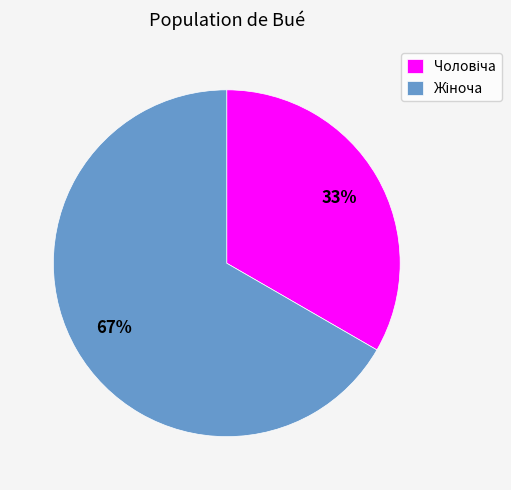

To the nearest percent, what is the average slice percentage?

50%